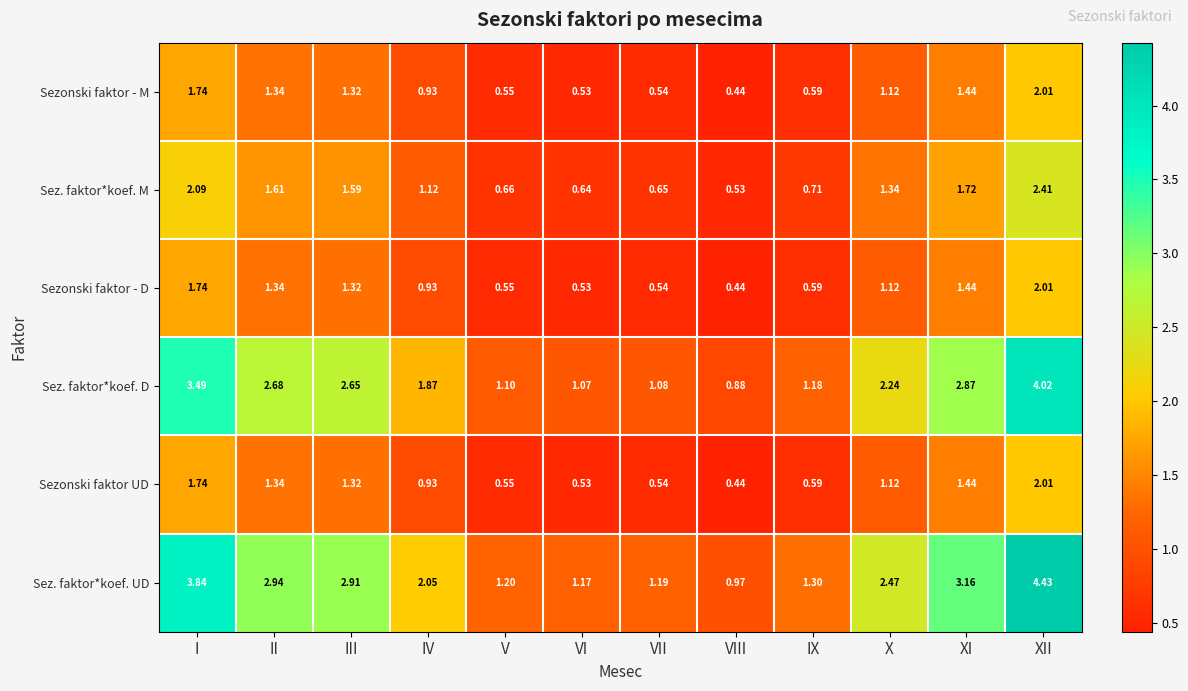

At which label does Sezonski faktor UD first exceed 1?

I